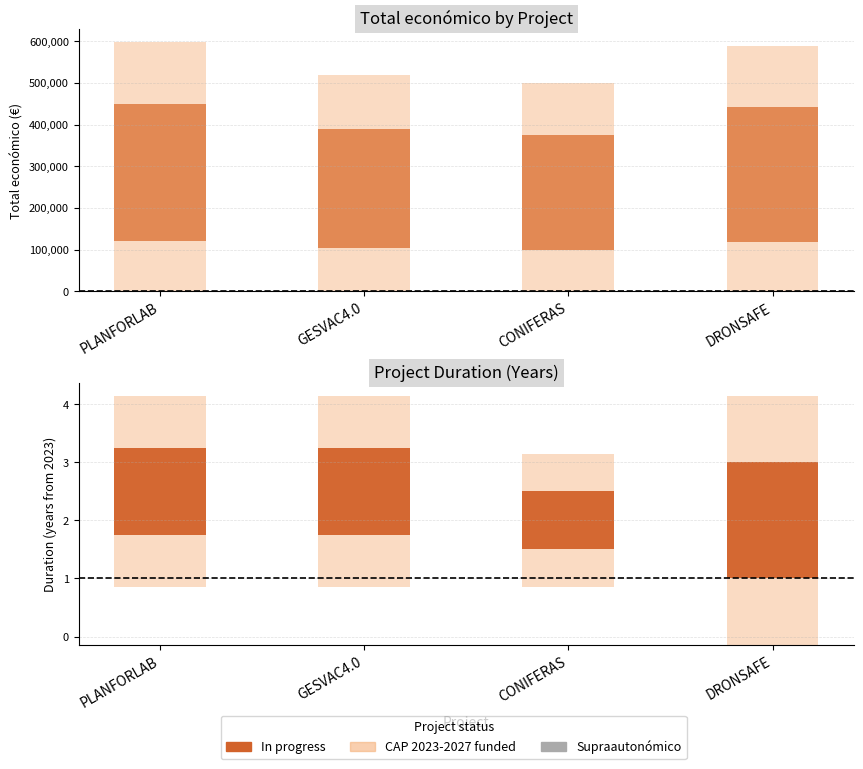

Reading right to left, extract all data points from this chart.

Total económico: 589584	499059	520062	599134
Año de inicio: 2023	2024	2024	2024
Año de finalización: 2027	2026	2027	2027